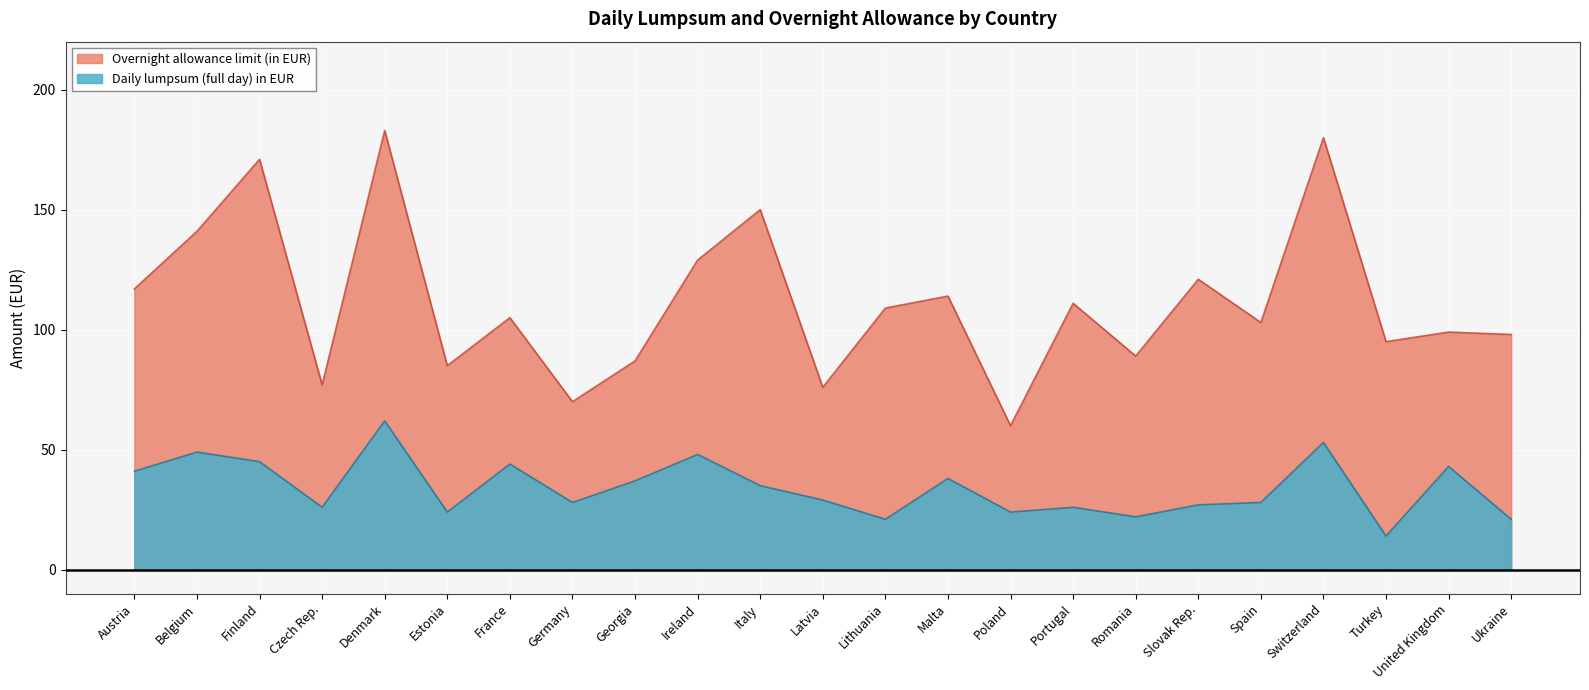

How many lines are shown in the chart?

2